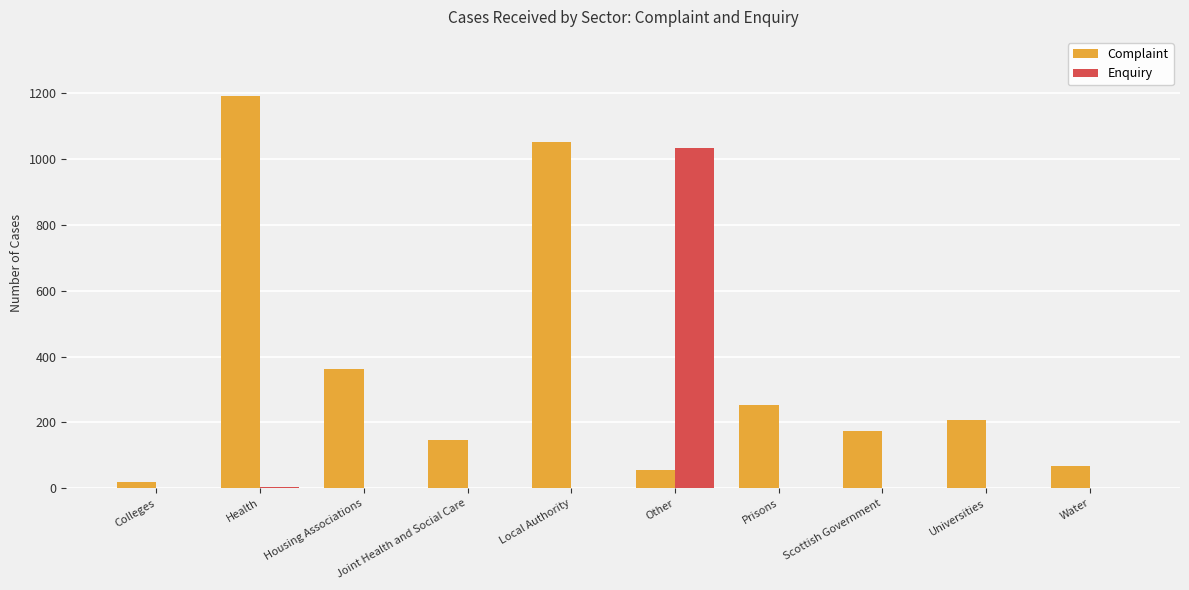

What is the sum of all Enquiry values?

1045